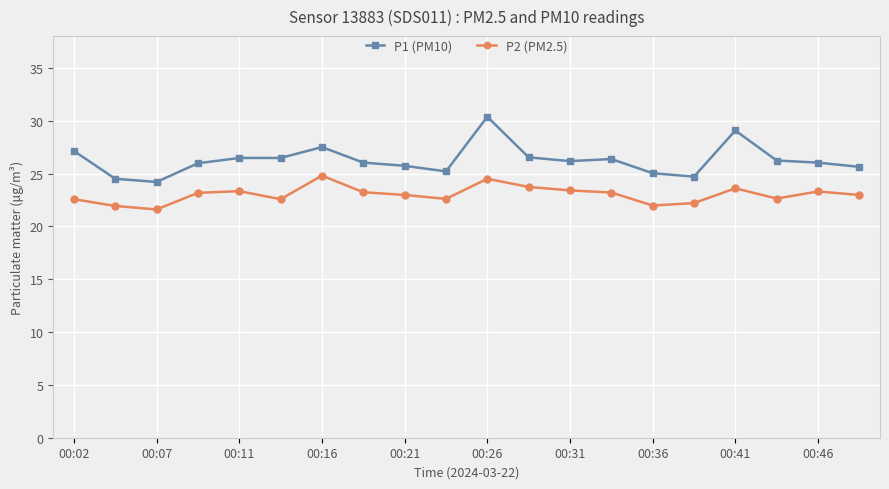

What is the minimum value shown in the chart?

21.6